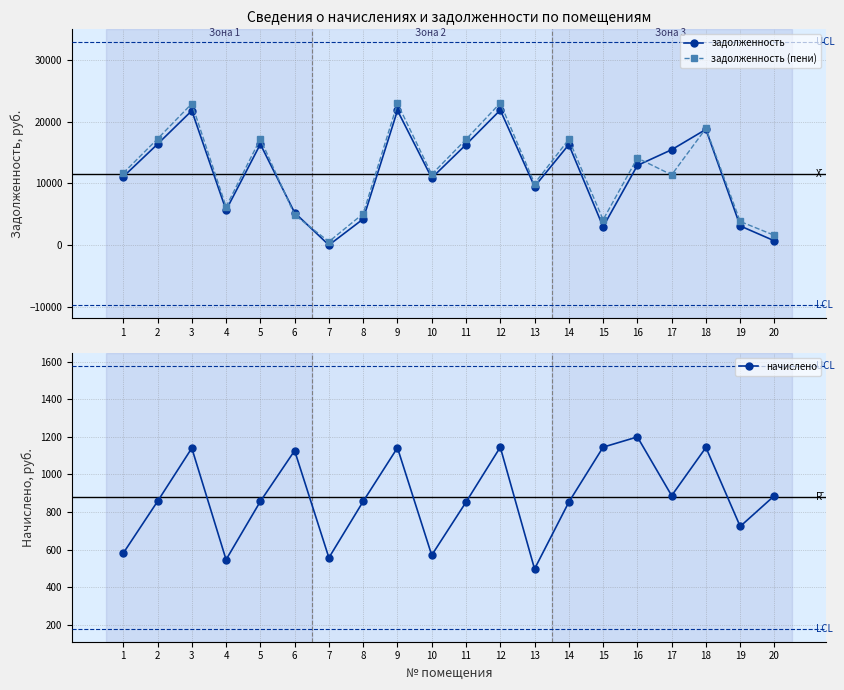

Is the value of задолженность (пени) at 6 greater than the value of задолженность at 16?

No